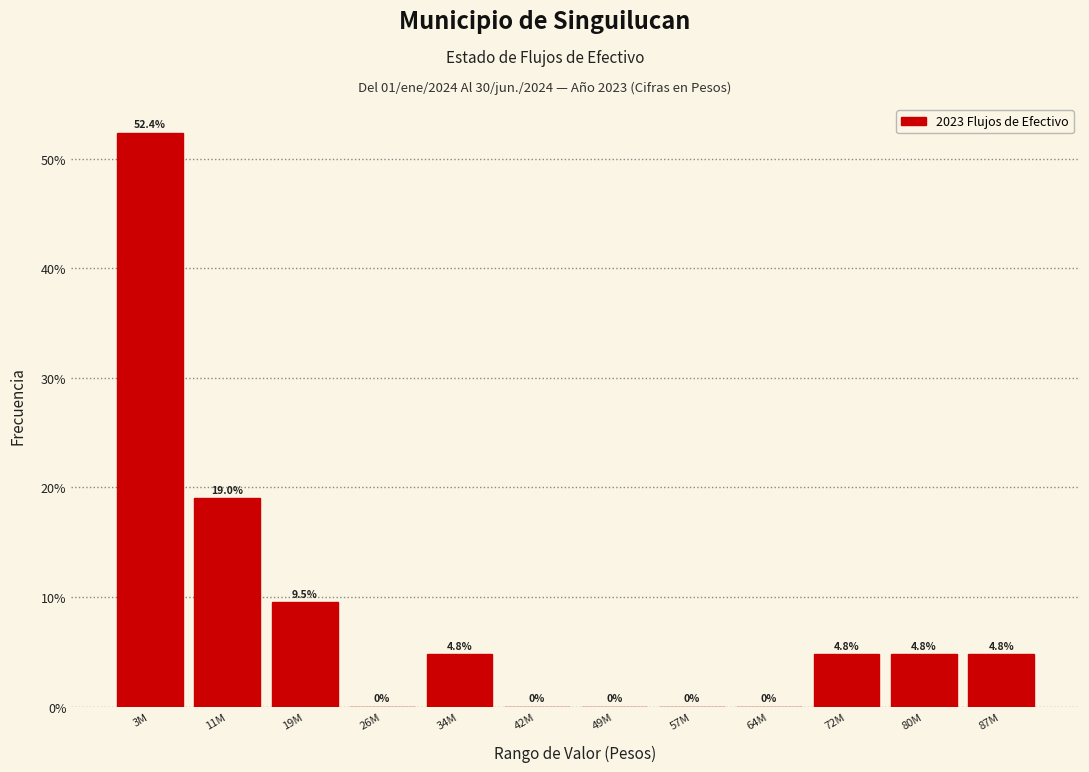

Reading left to right, what are all the values shown in this chart?

3M=52.4	11M=19.0	19M=9.5	26M=0.0	34M=4.8	42M=0.0	49M=0.0	57M=0.0	64M=0.0	72M=4.8	80M=4.8	87M=4.8